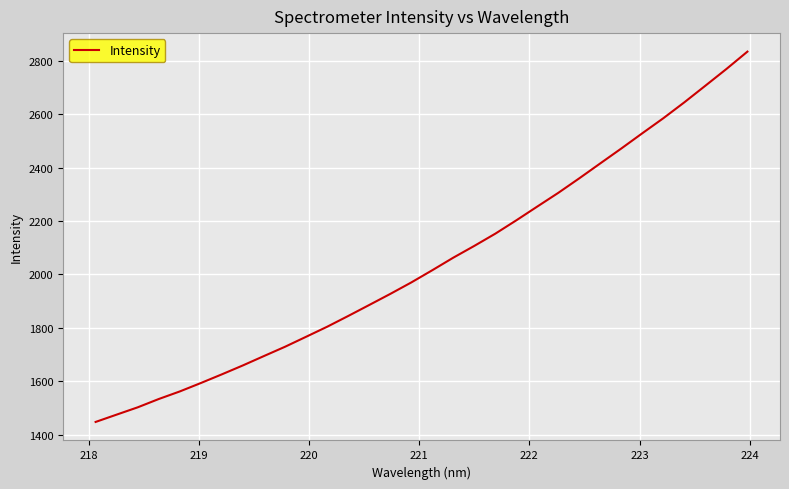

What is the greatest value displayed?

2833.4